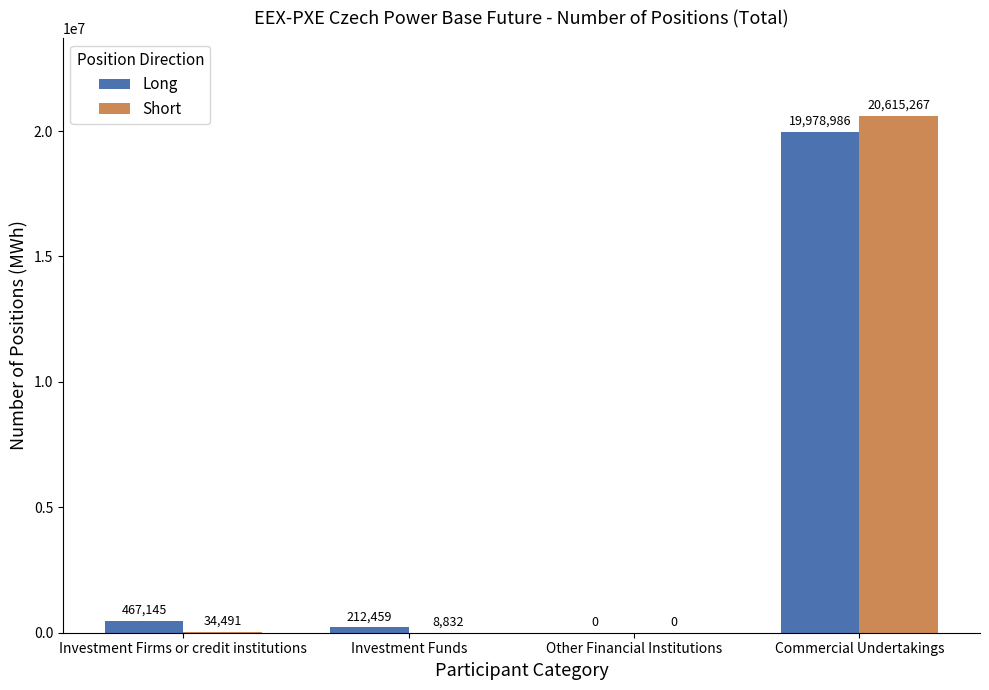

True or false: Long has a value of 467145 at Investment Firms or credit institutions.

True